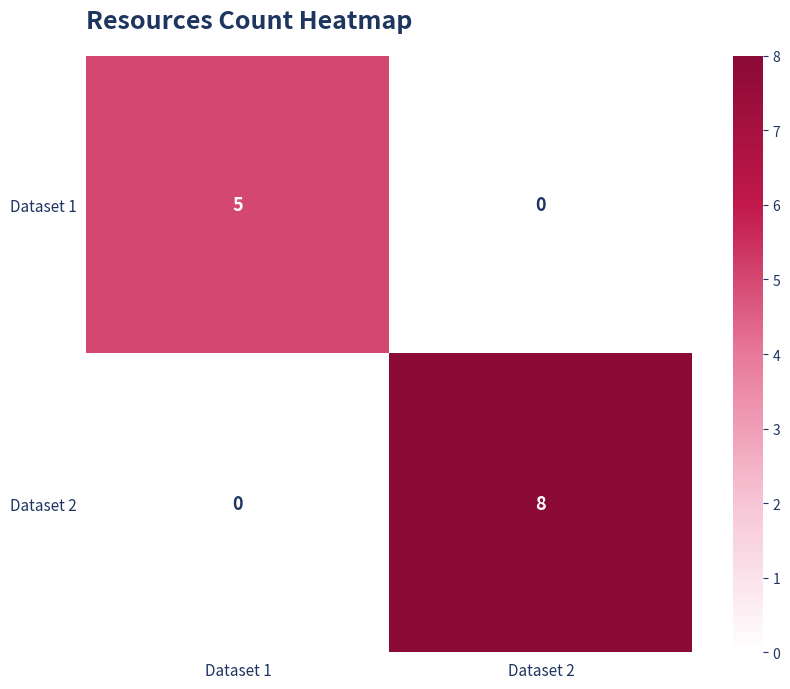

Reading right to left, list all the values displayed in this chart.

Dataset 1: 0	5
Dataset 2: 8	0